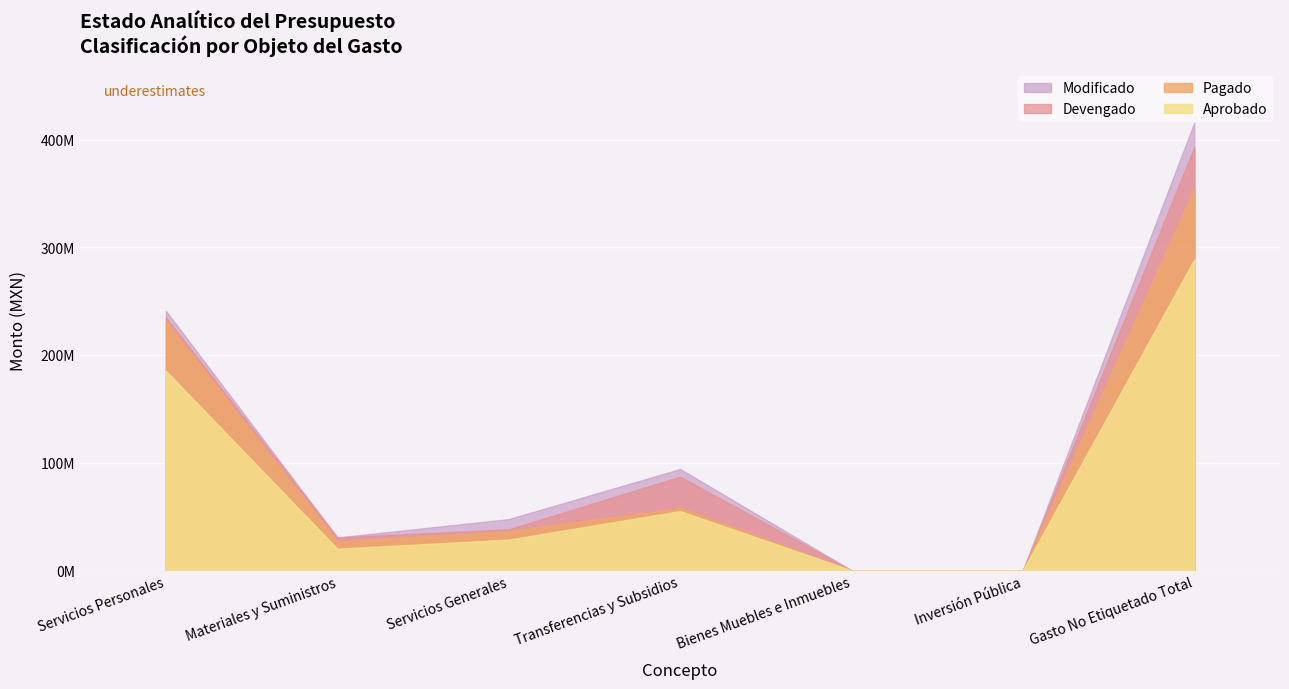

How many data points in Aprobado are above 28501442?

4